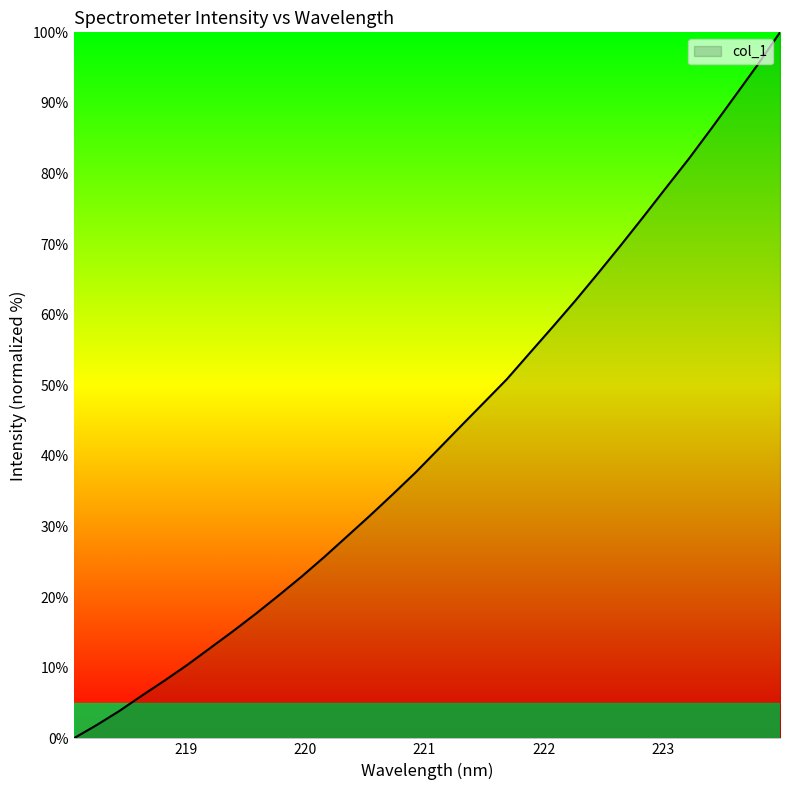

What is the maximum value shown in the chart?

100.0